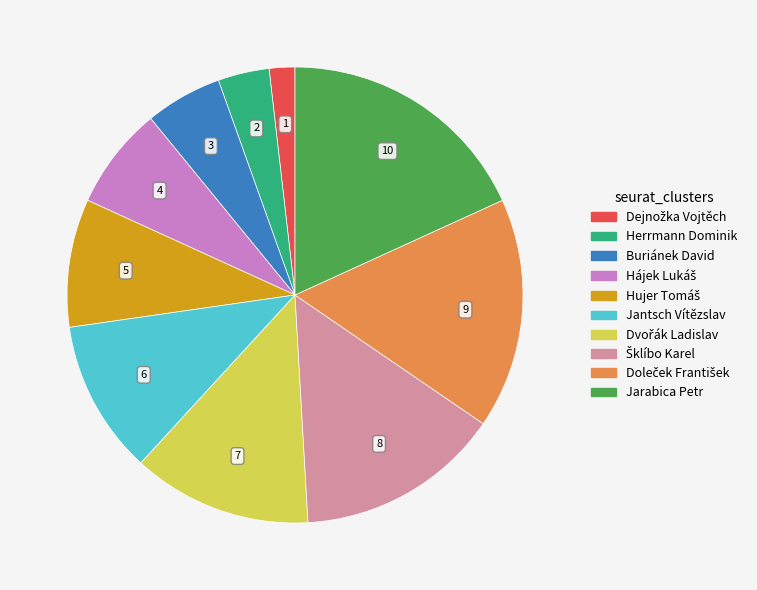

Which slice is the largest?

Jarabica Petr